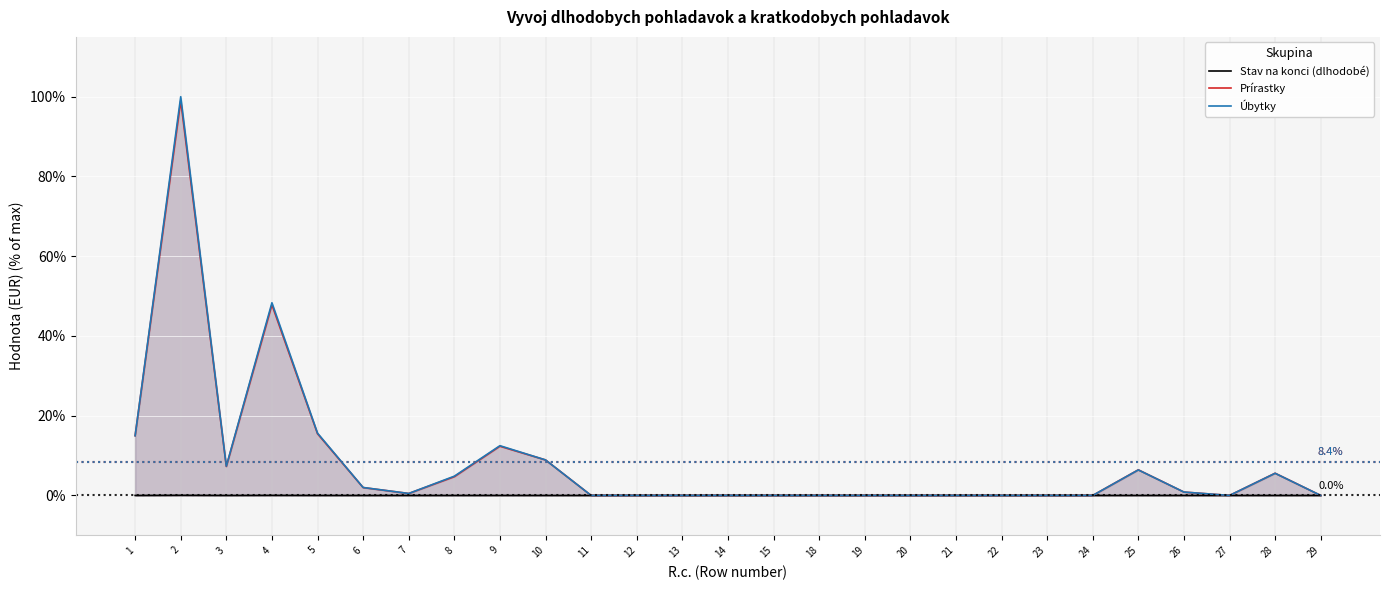

Which series has the widest spread of values?

Úbytky